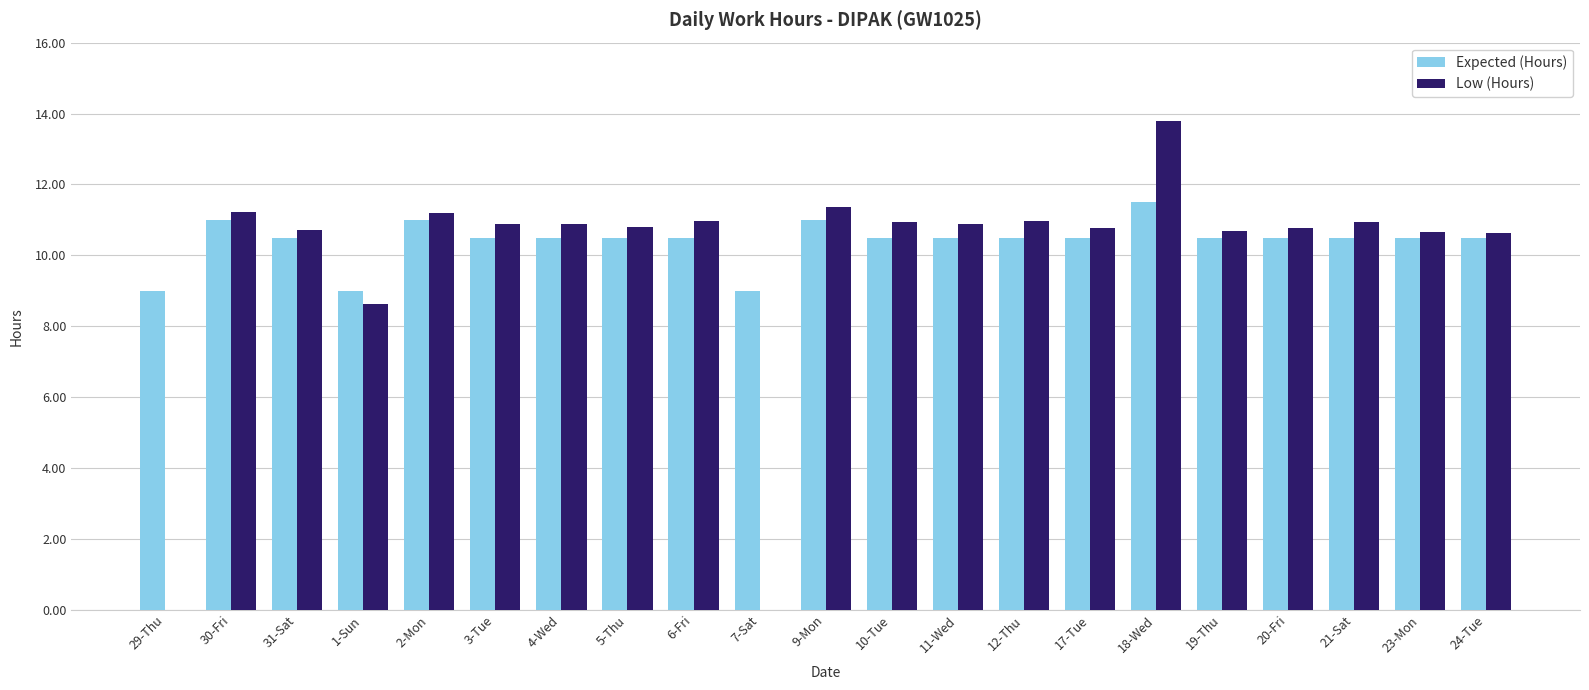

What is the greatest value displayed?

13.8